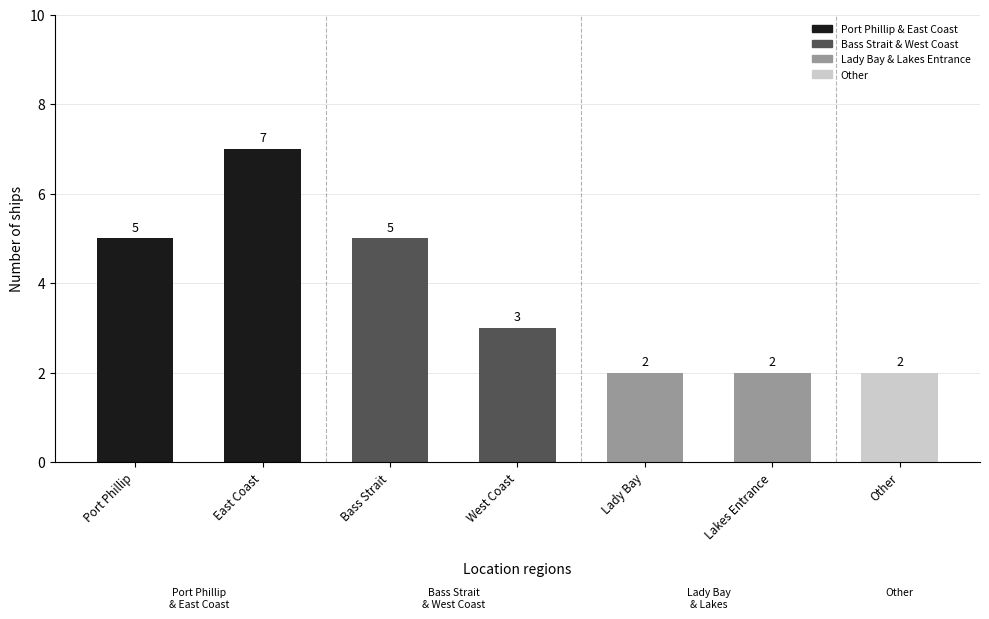

What is the label of the 1st bar from the left?

Port Phillip